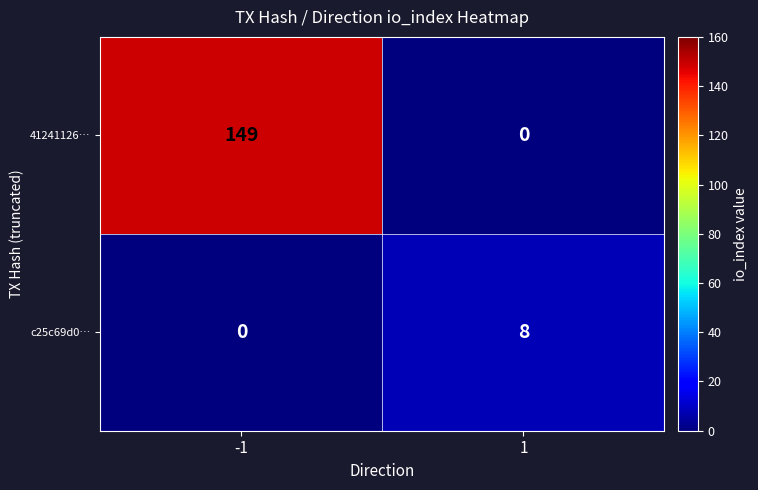

Is it true that 41241126… equals 95 at 1?

False